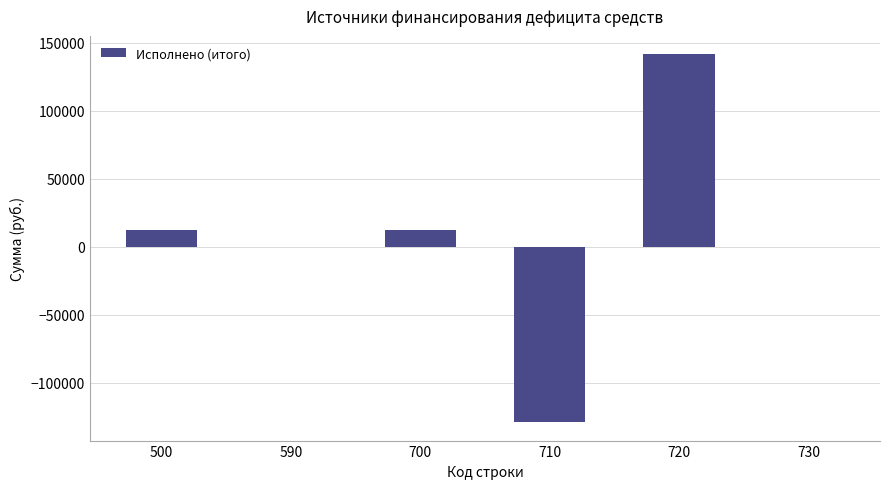

What is the sum of the values at 710 and 700?

-116714.7